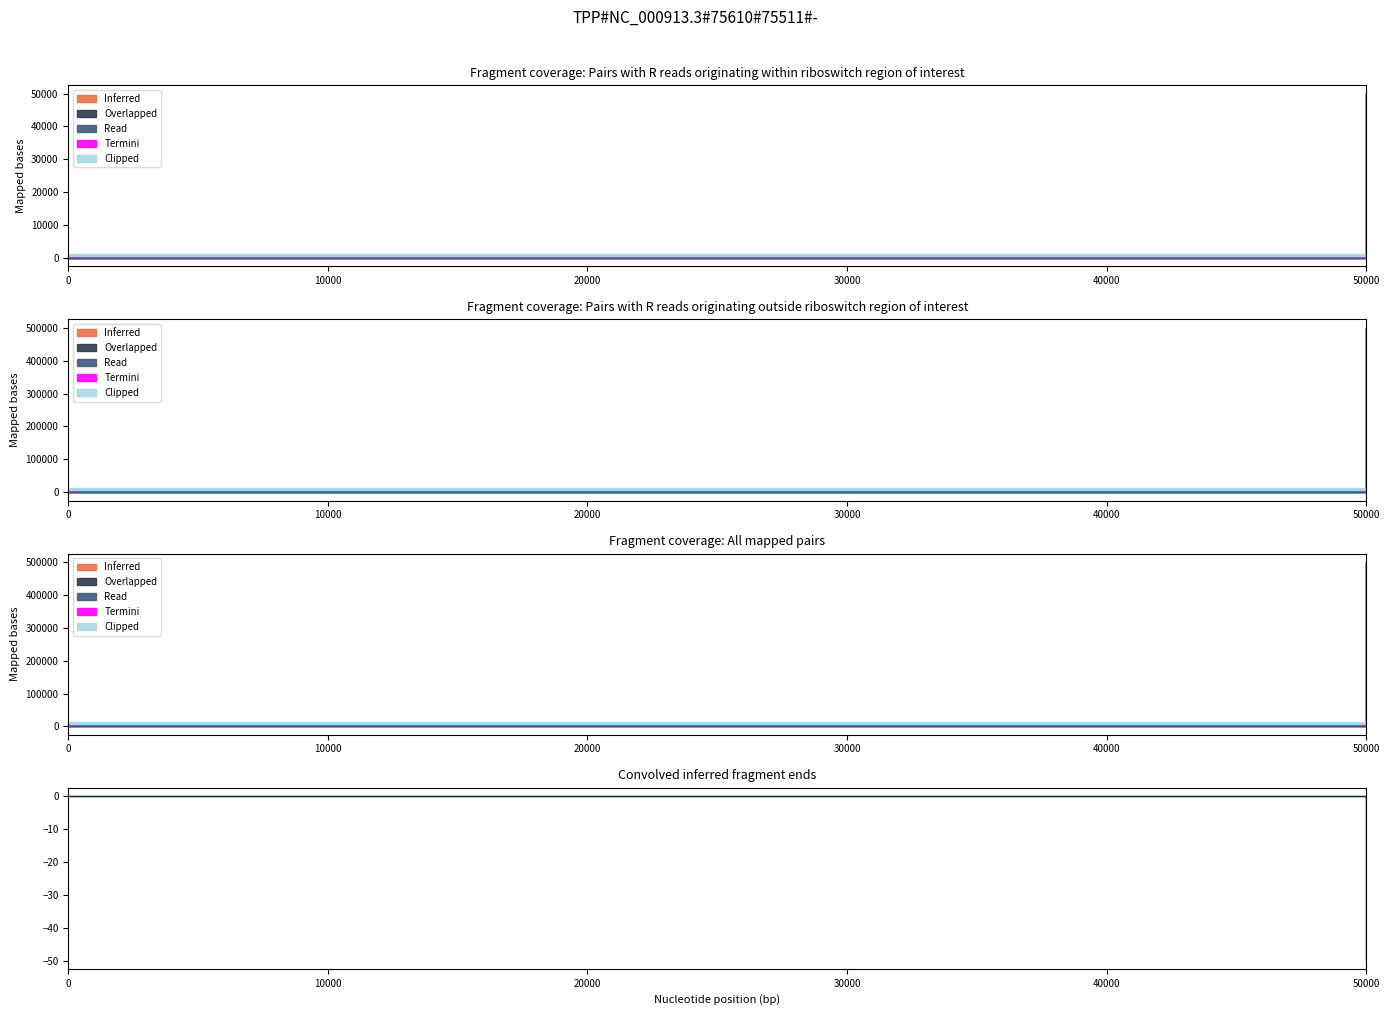

Reading left to right, transcribe all the data shown in this chart.

Inferred: 0.0	50000.0
Overlapped: 0.0	0.0
Read: 604.6	0.0
Termini: 0.0	0.0
Clipped: 604.6	0.0